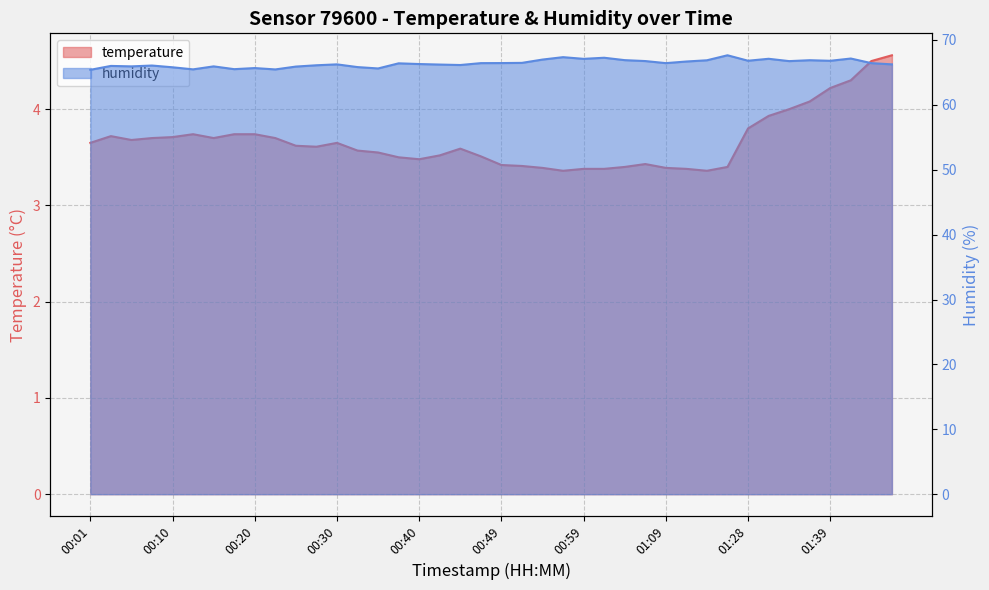

At how many categories does at least one series exceed 13?

40